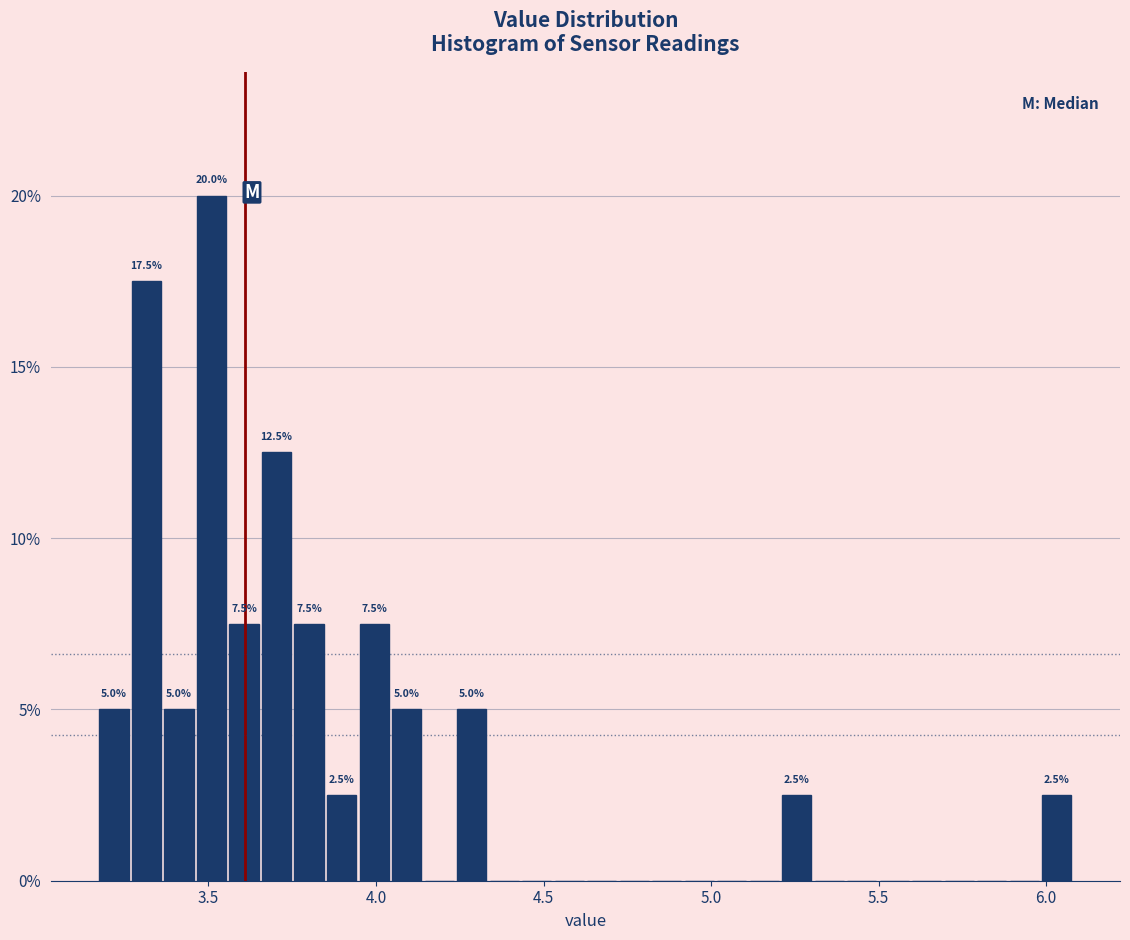

Around what value on the x-axis is the tallest bar? Give the approximate position of its centre, as read against the axis.

3.50